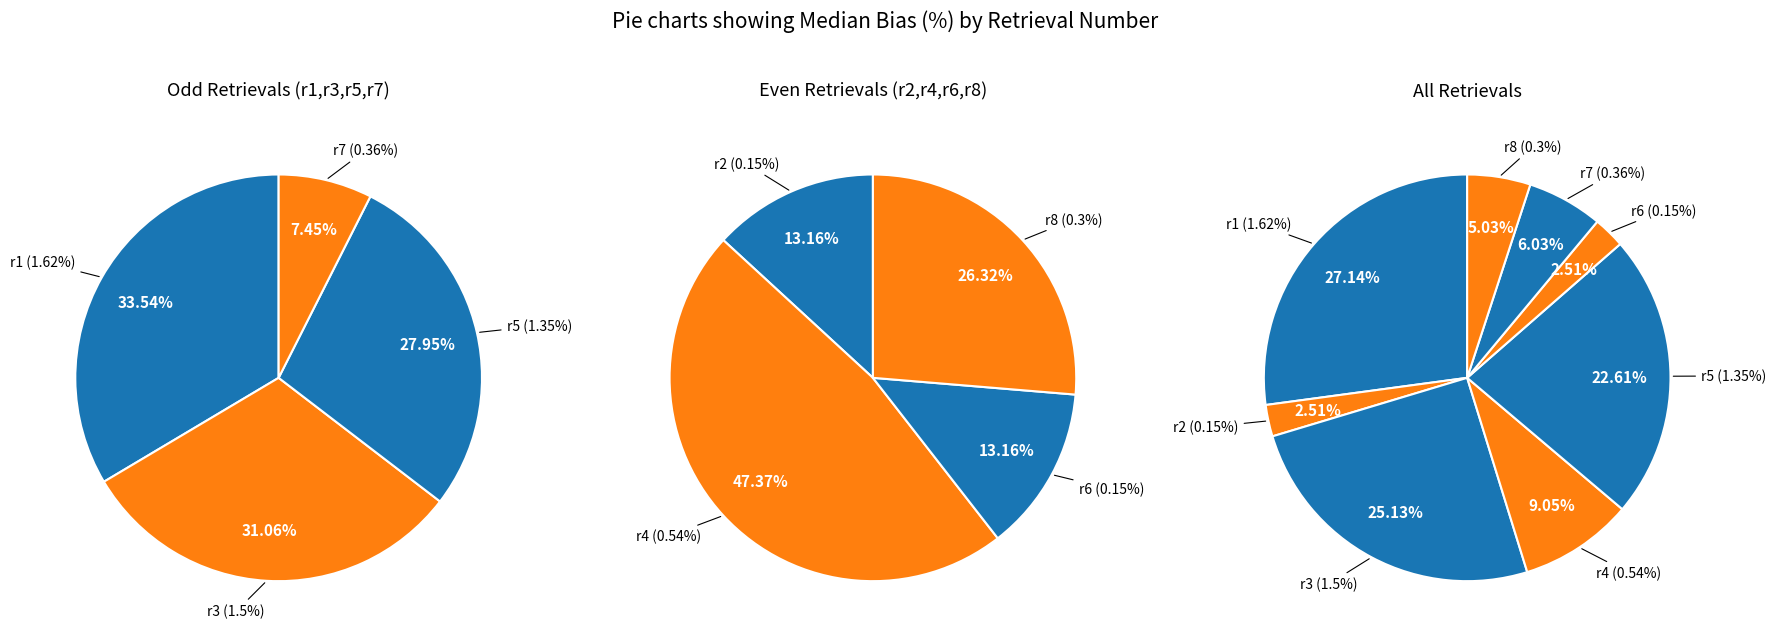

What is the total percentage of r6 and r3?

27.6%